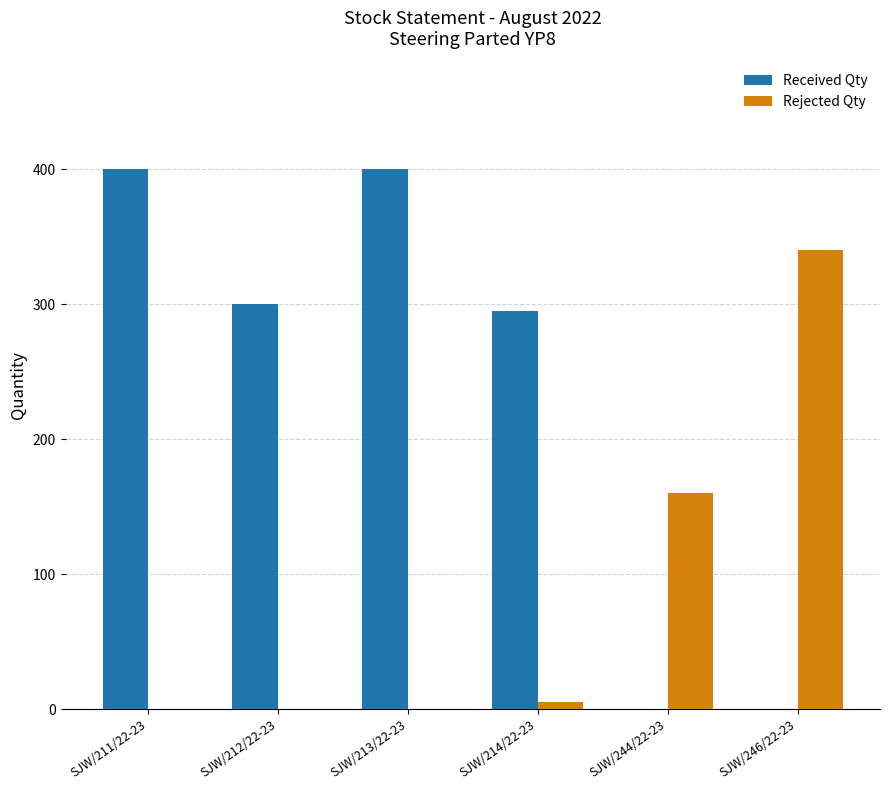

Between SJW/212/22-23 and SJW/244/22-23, which series saw the biggest shift?

Received Qty